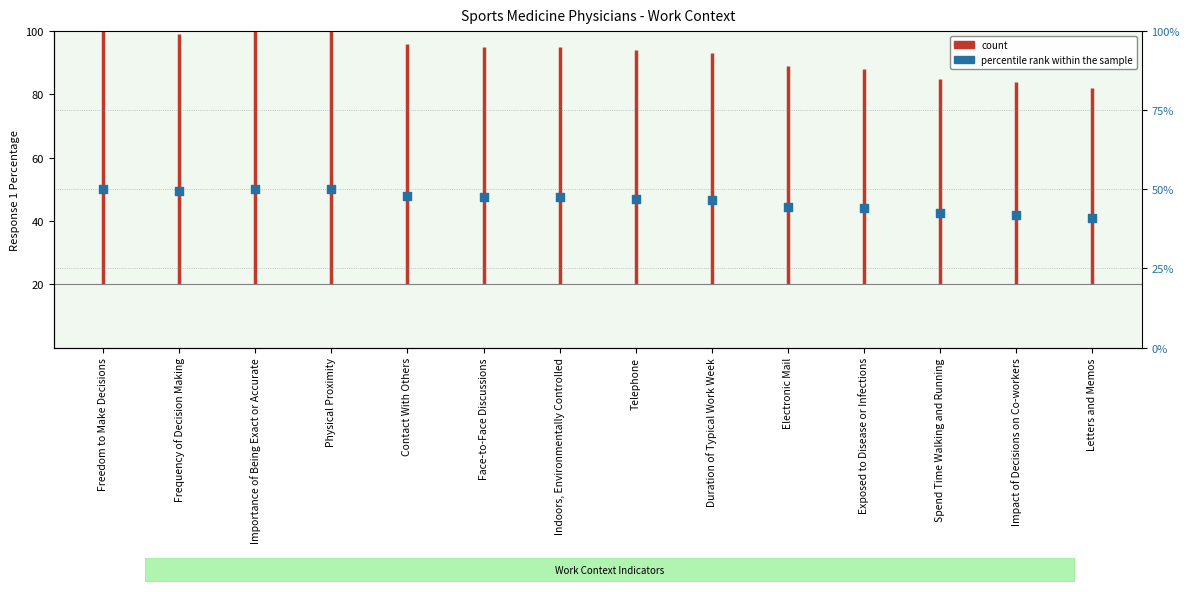

What is the ratio of the value at Spend Time Walking and Running to the value at Indoors, Environmentally Controlled?

0.9